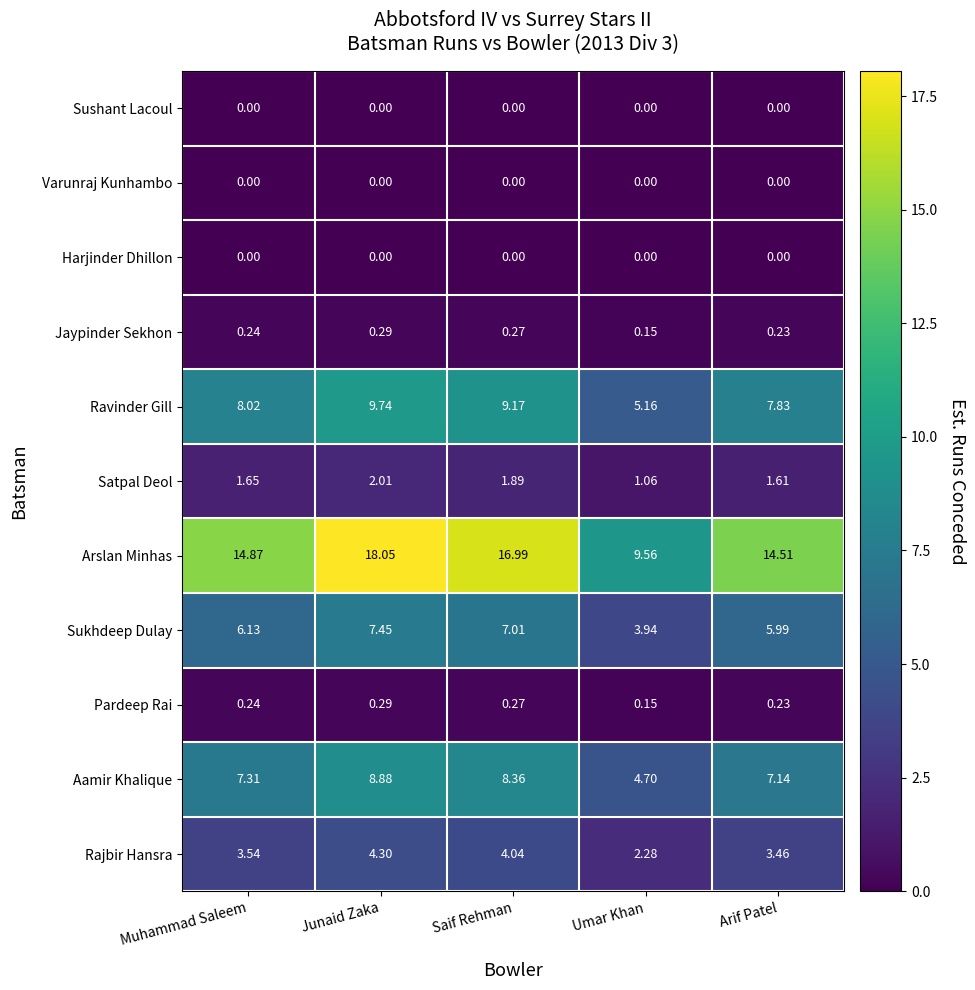

Where is Arslan Minhas nearest to the value 13?

Arif Patel